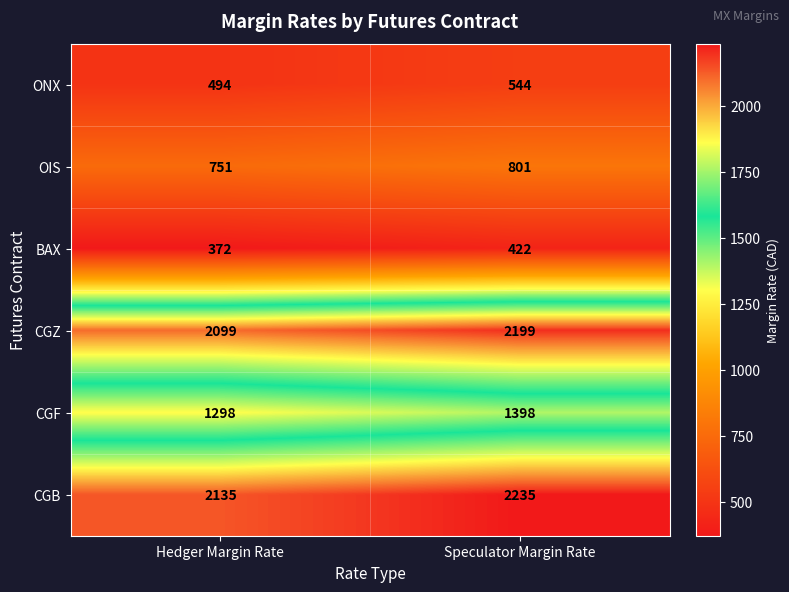

Where is CGB nearest to the value 2185?

Hedger Margin Rate